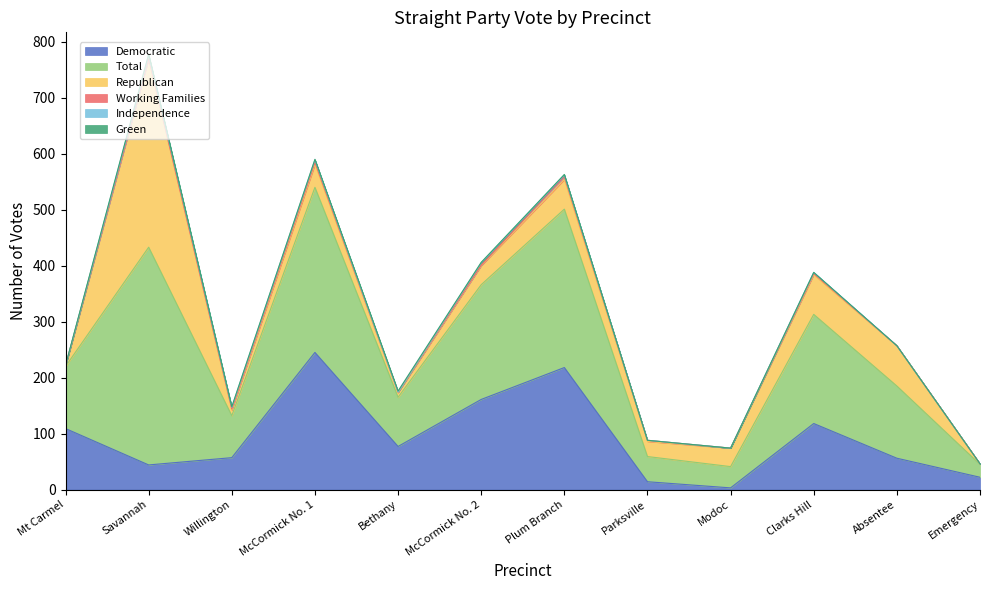

What is the highest value of the Green series?

2